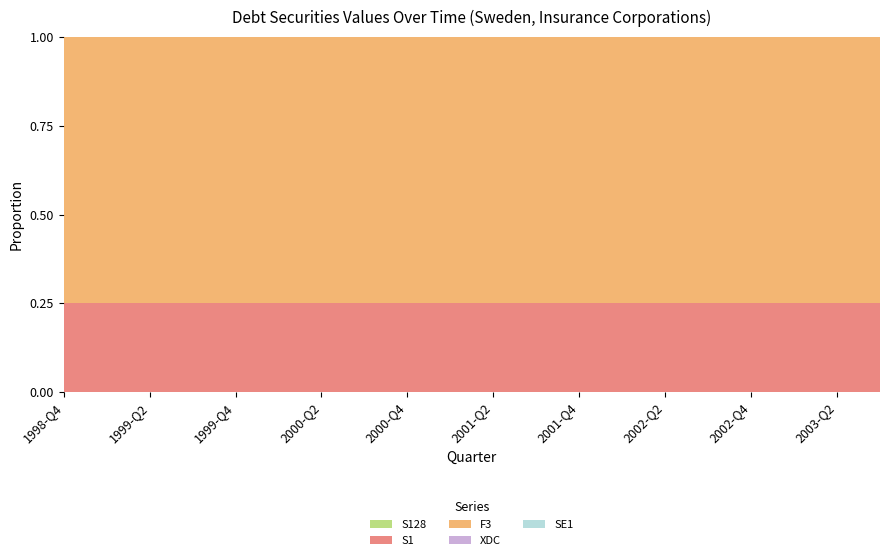

Reading left to right, what are all the values shown in this chart?

S128: 1998-Q4=0	1999-Q1=0	1999-Q2=0	1999-Q3=0	1999-Q4=0	2000-Q1=0	2000-Q2=0	2000-Q3=0	2000-Q4=0	2001-Q1=0	2001-Q2=0	2001-Q3=0	2001-Q4=0	2002-Q1=0	2002-Q2=0	2002-Q3=0	2002-Q4=0	2003-Q1=0	2003-Q2=0	2003-Q3=0
S1: 1998-Q4=2	1999-Q1=2	1999-Q2=2	1999-Q3=2	1999-Q4=2	2000-Q1=2	2000-Q2=2	2000-Q3=2	2000-Q4=2	2001-Q1=2	2001-Q2=2	2001-Q3=2	2001-Q4=2	2002-Q1=2	2002-Q2=2	2002-Q3=2	2002-Q4=2	2003-Q1=2	2003-Q2=2	2003-Q3=2
F3: 1998-Q4=6	1999-Q1=6	1999-Q2=6	1999-Q3=6	1999-Q4=6	2000-Q1=6	2000-Q2=6	2000-Q3=6	2000-Q4=6	2001-Q1=6	2001-Q2=6	2001-Q3=6	2001-Q4=6	2002-Q1=6	2002-Q2=6	2002-Q3=6	2002-Q4=6	2003-Q1=6	2003-Q2=6	2003-Q3=6
XDC: 1998-Q4=0	1999-Q1=0	1999-Q2=0	1999-Q3=0	1999-Q4=0	2000-Q1=0	2000-Q2=0	2000-Q3=0	2000-Q4=0	2001-Q1=0	2001-Q2=0	2001-Q3=0	2001-Q4=0	2002-Q1=0	2002-Q2=0	2002-Q3=0	2002-Q4=0	2003-Q1=0	2003-Q2=0	2003-Q3=0
SE1: 1998-Q4=0	1999-Q1=0	1999-Q2=0	1999-Q3=0	1999-Q4=0	2000-Q1=0	2000-Q2=0	2000-Q3=0	2000-Q4=0	2001-Q1=0	2001-Q2=0	2001-Q3=0	2001-Q4=0	2002-Q1=0	2002-Q2=0	2002-Q3=0	2002-Q4=0	2003-Q1=0	2003-Q2=0	2003-Q3=0